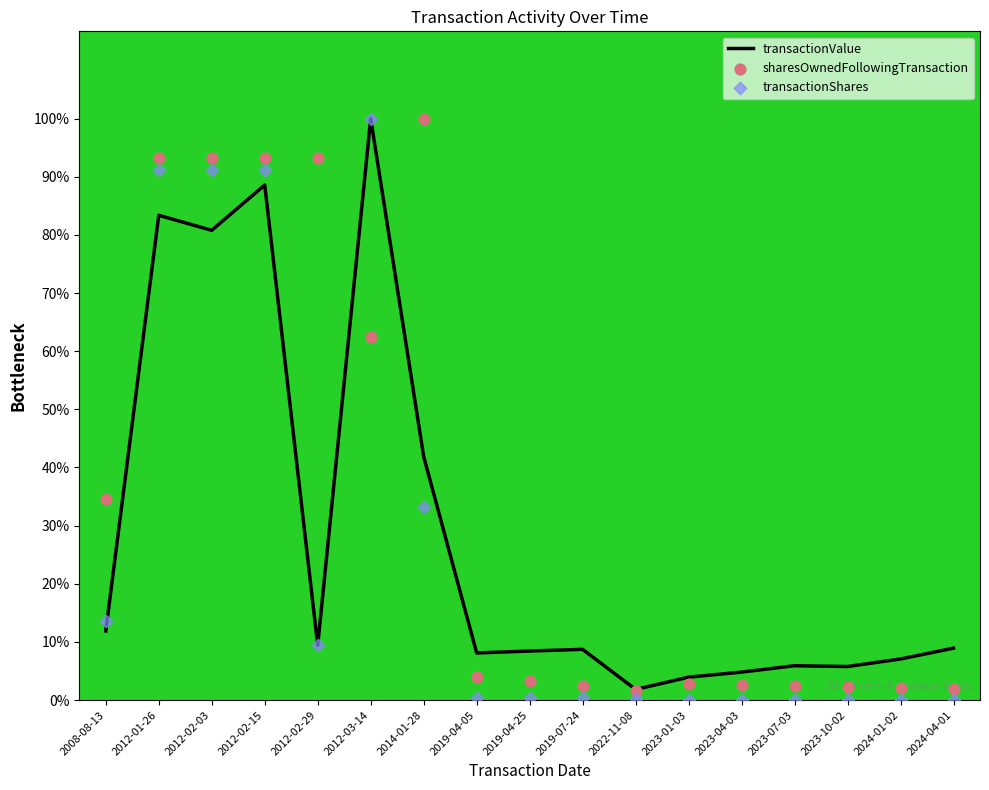

Which series has the largest total across all categories?

sharesOwnedFollowingTransaction